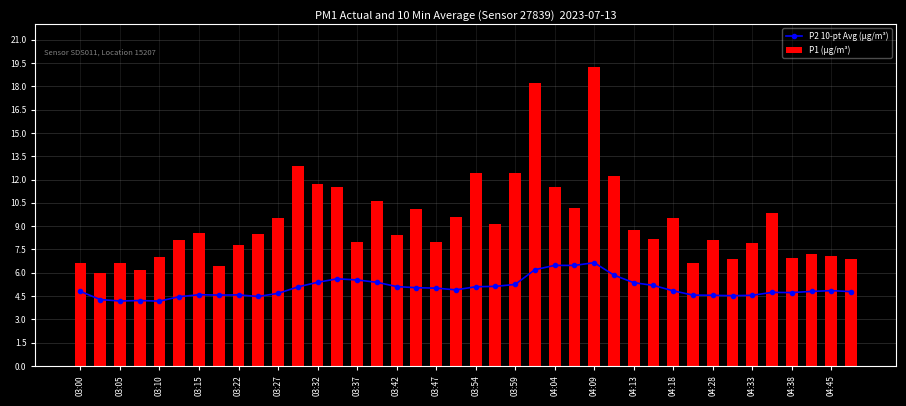

What is the difference between the maximum and minimum values in the P1 (µg/m³) series?

13.2